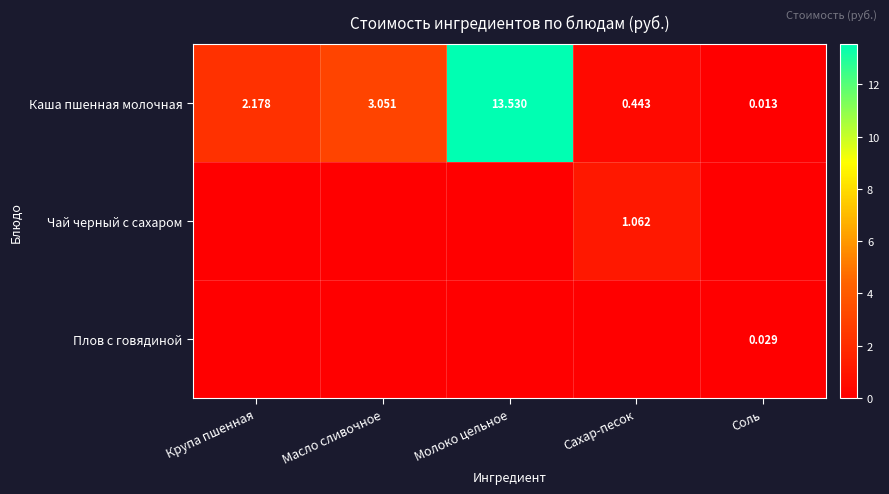

At which label does Каша пшенная молочная reach its minimum?

Соль